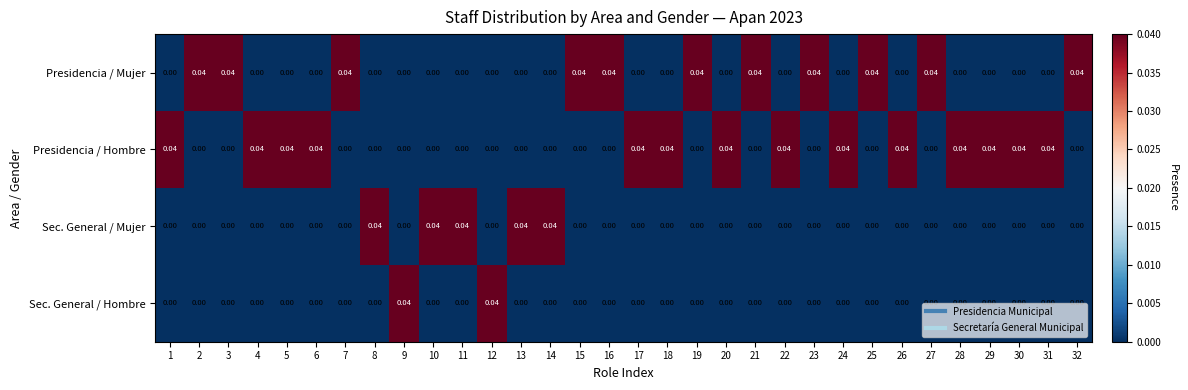

Rank the series by their average value, from highest to lowest.

Presidencia / Hombre, Presidencia / Mujer, Sec. General / Mujer, Sec. General / Hombre